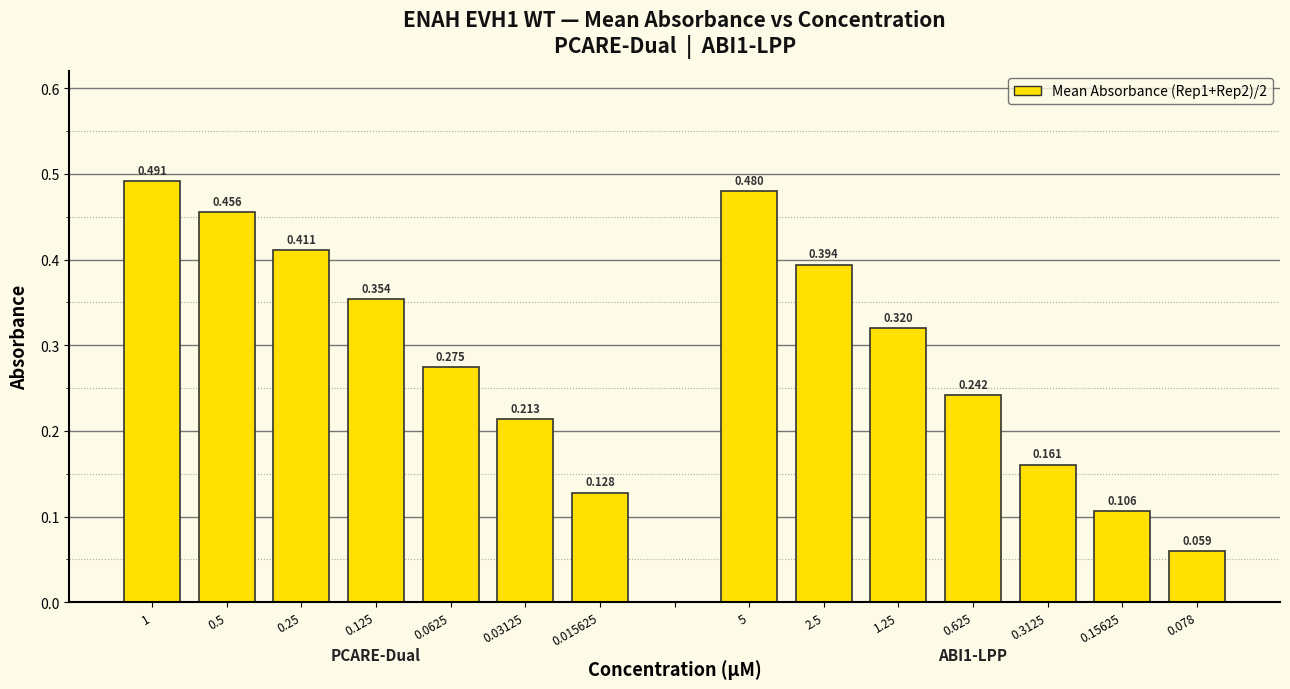

Reading left to right, list all the values displayed in this chart.

0.5	0.5	0.4	0.4	0.3	0.2	0.1	0.0	0.5	0.4	0.3	0.2	0.2	0.1	0.1